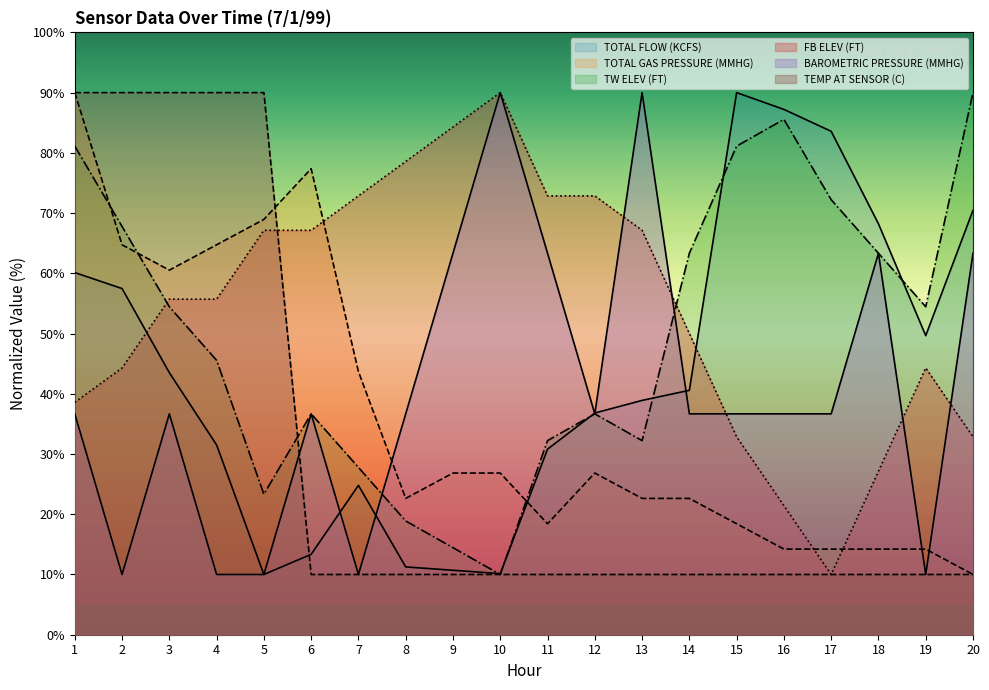

List the labels in order of TOTAL FLOW (KCFS) value, smallest first.

5, 10, 9, 8, 6, 7, 11, 4, 12, 13, 14, 3, 19, 2, 1, 18, 20, 17, 16, 15